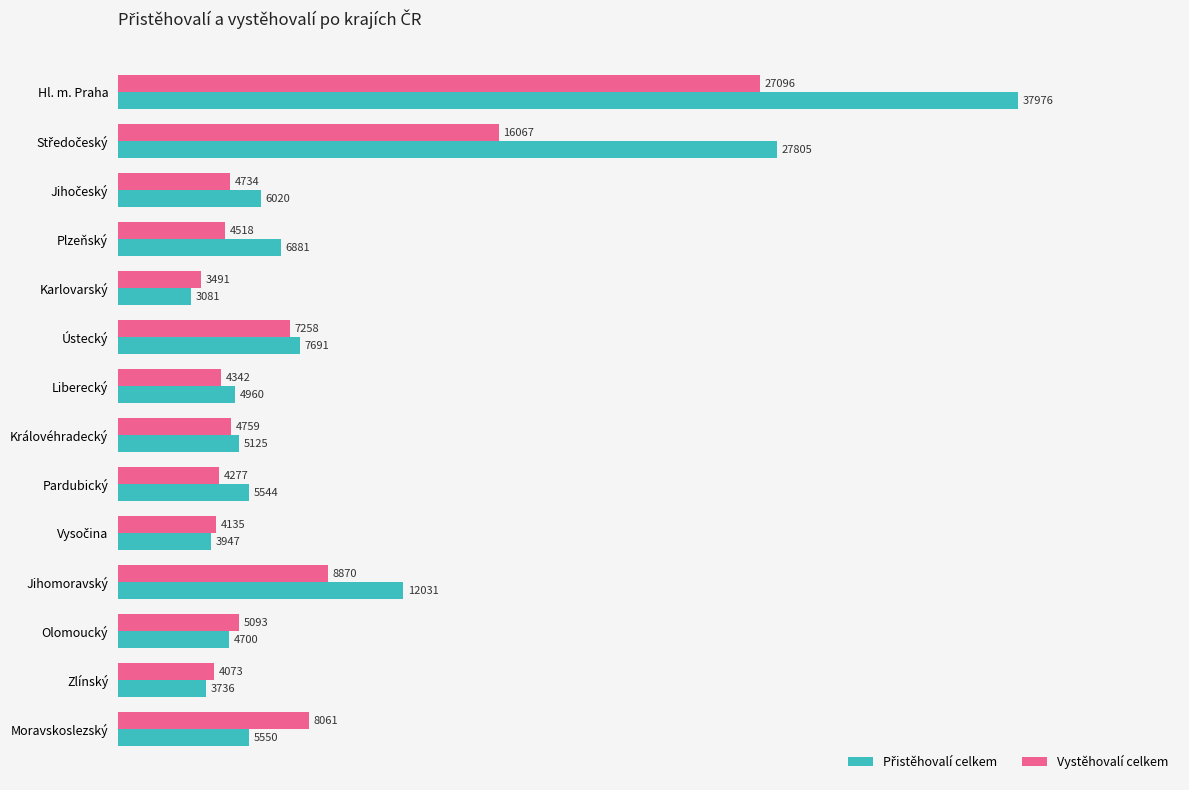

What value does the Vystěhovalí celkem series have at Jihomoravský, to the nearest 50?

8850